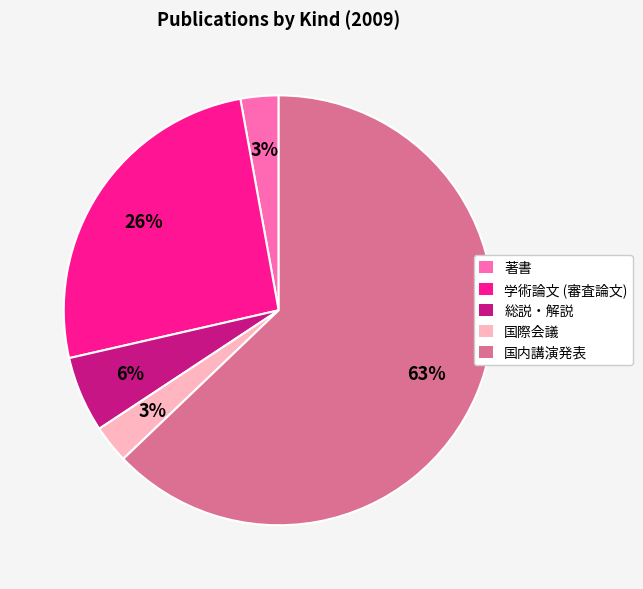

To the nearest percent, what percentage of the pie is 学術論文 (審査論文)?

26%